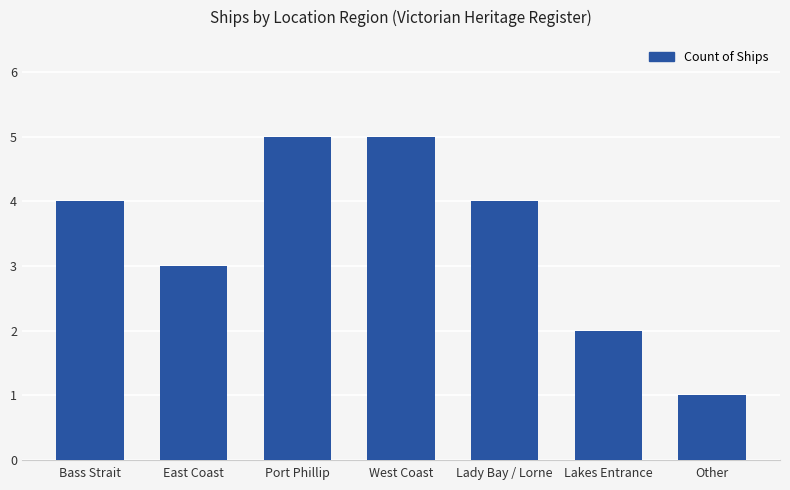

Reading left to right, extract all data points from this chart.

4	3	5	5	4	2	1